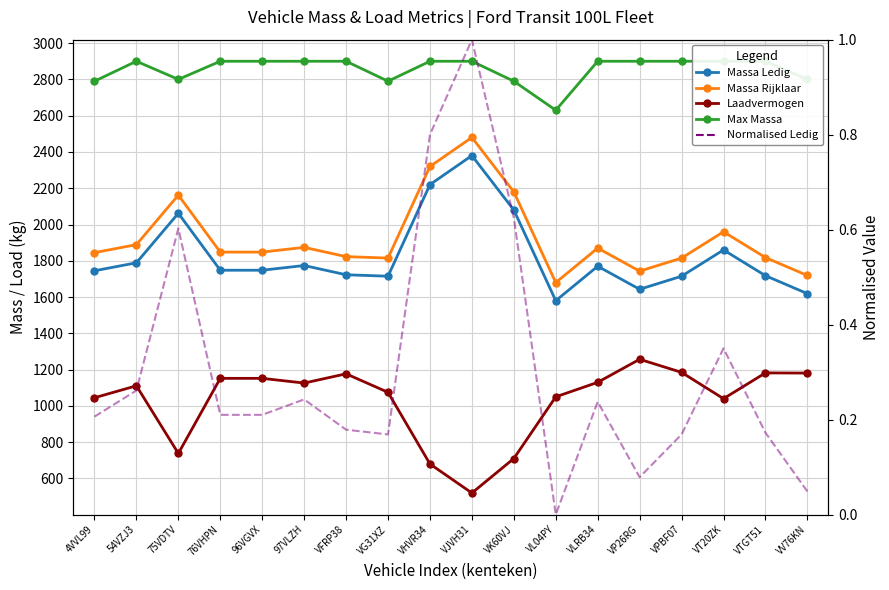

Which category has the highest value in the Normalised Ledig series?

VJVH31